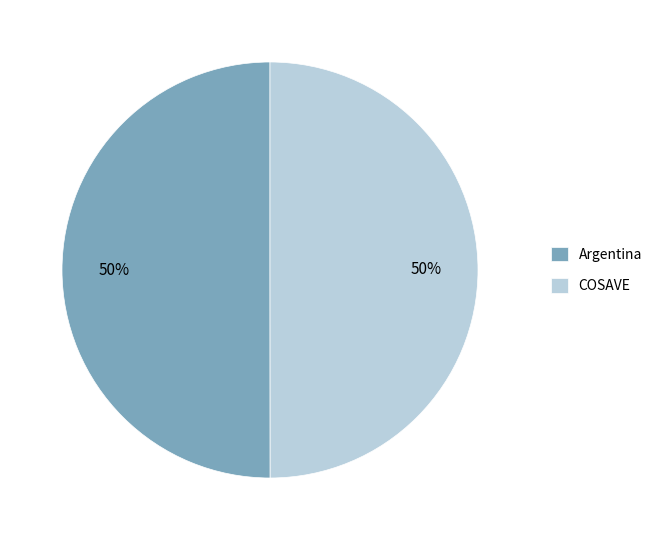

What is the ratio of the value at Argentina to the value at COSAVE?

1.0